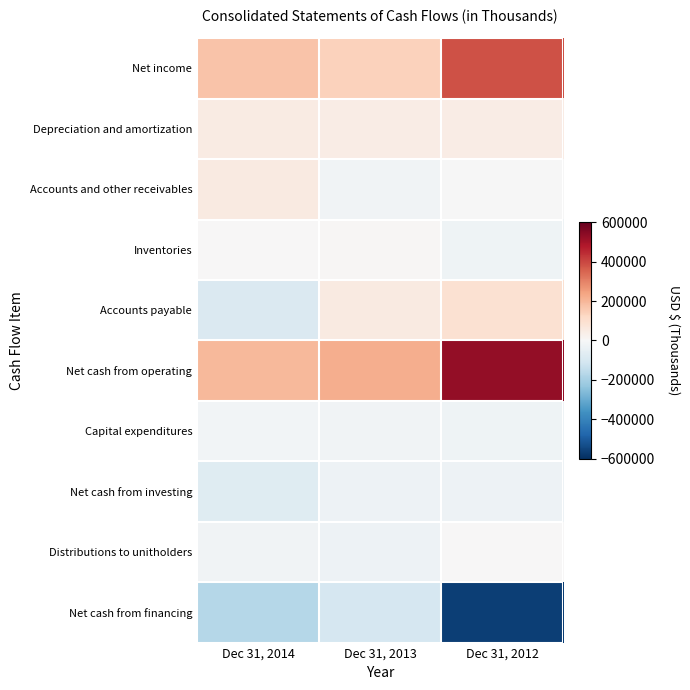

Which series changed the most between Dec 31, 2014 and Dec 31, 2012?

Net cash from financing